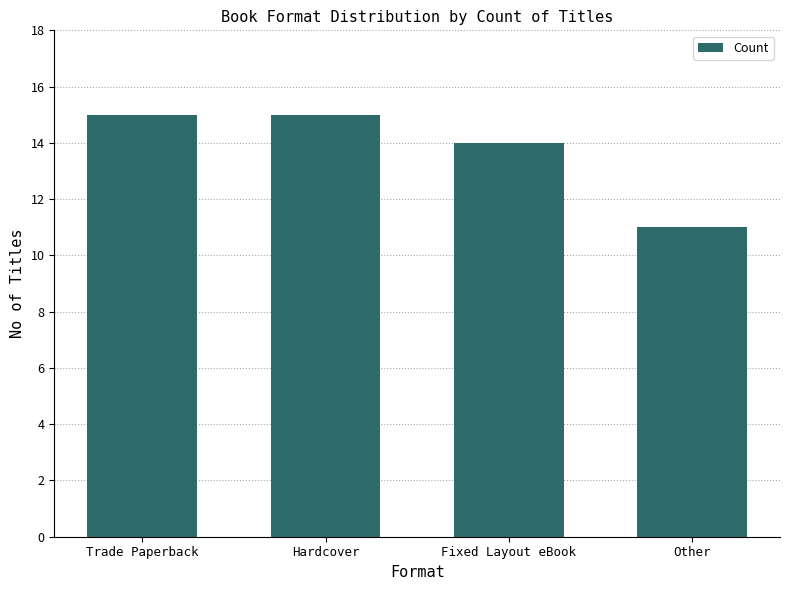

Where is the data nearest to the value 13?

Fixed Layout eBook